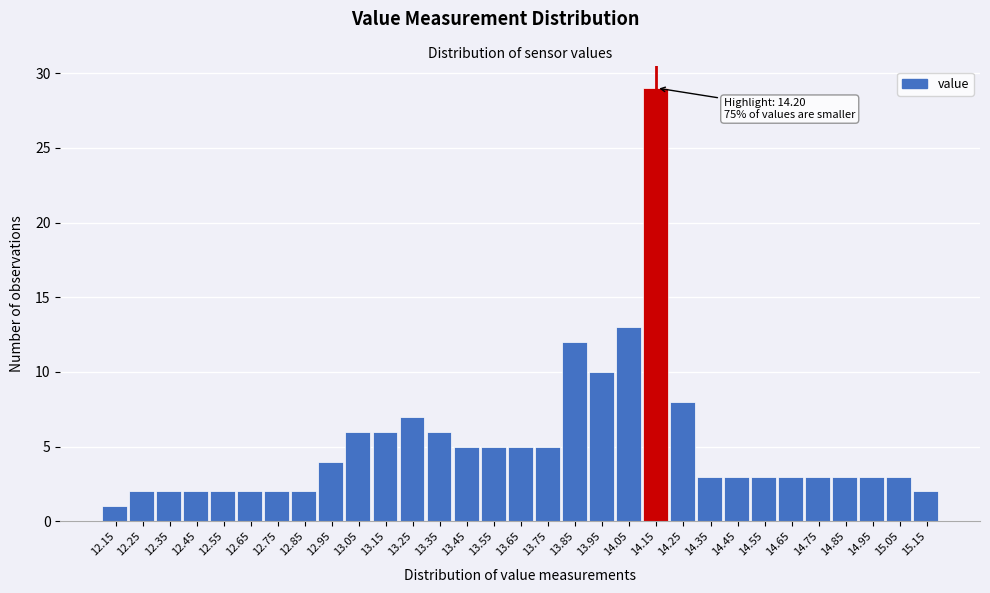

The value at 15.15 is 1. True or false?

False